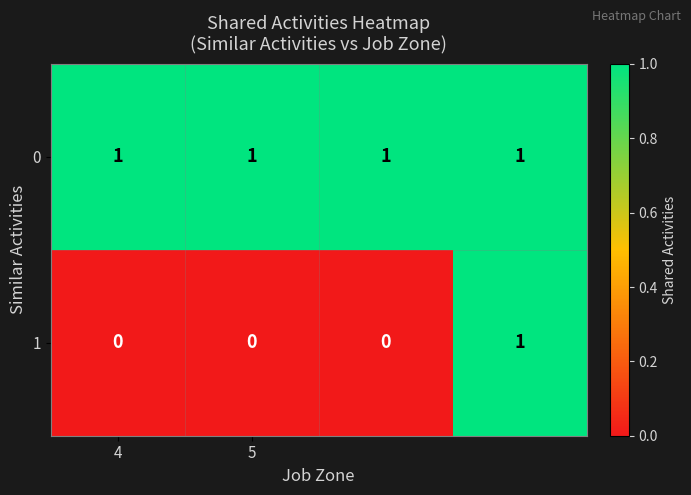

Rank the series by their average value, from highest to lowest.

0, 1